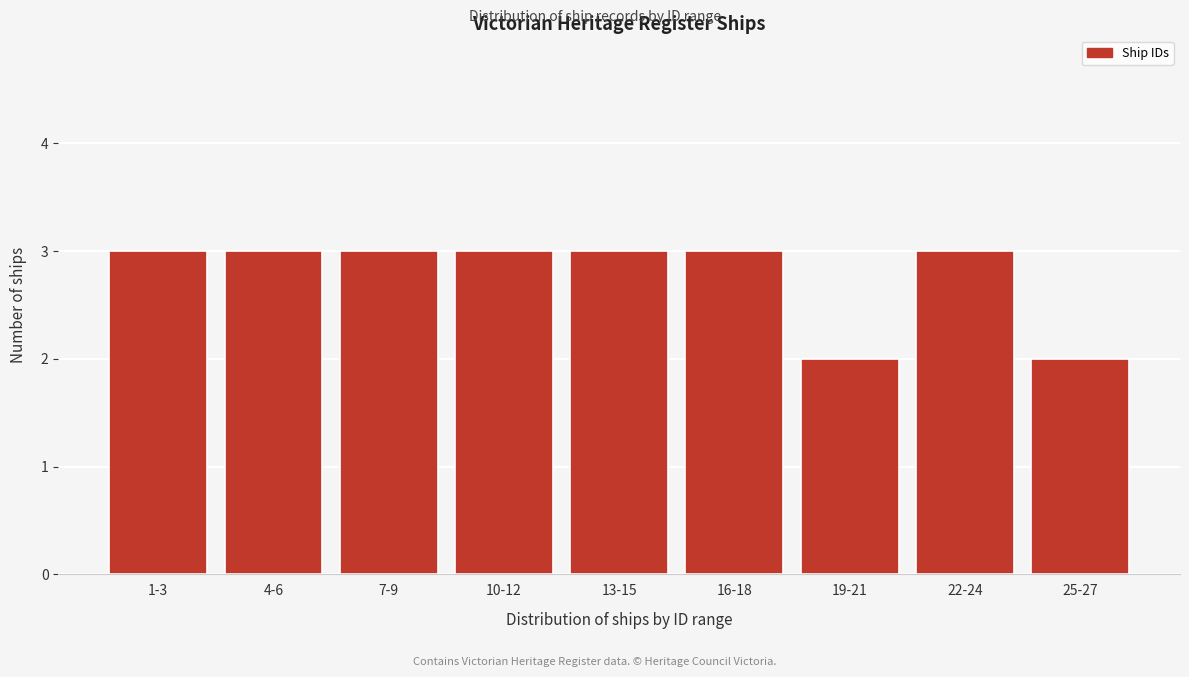

Reading left to right, extract all data points from this chart.

3	3	3	3	3	3	2	3	2